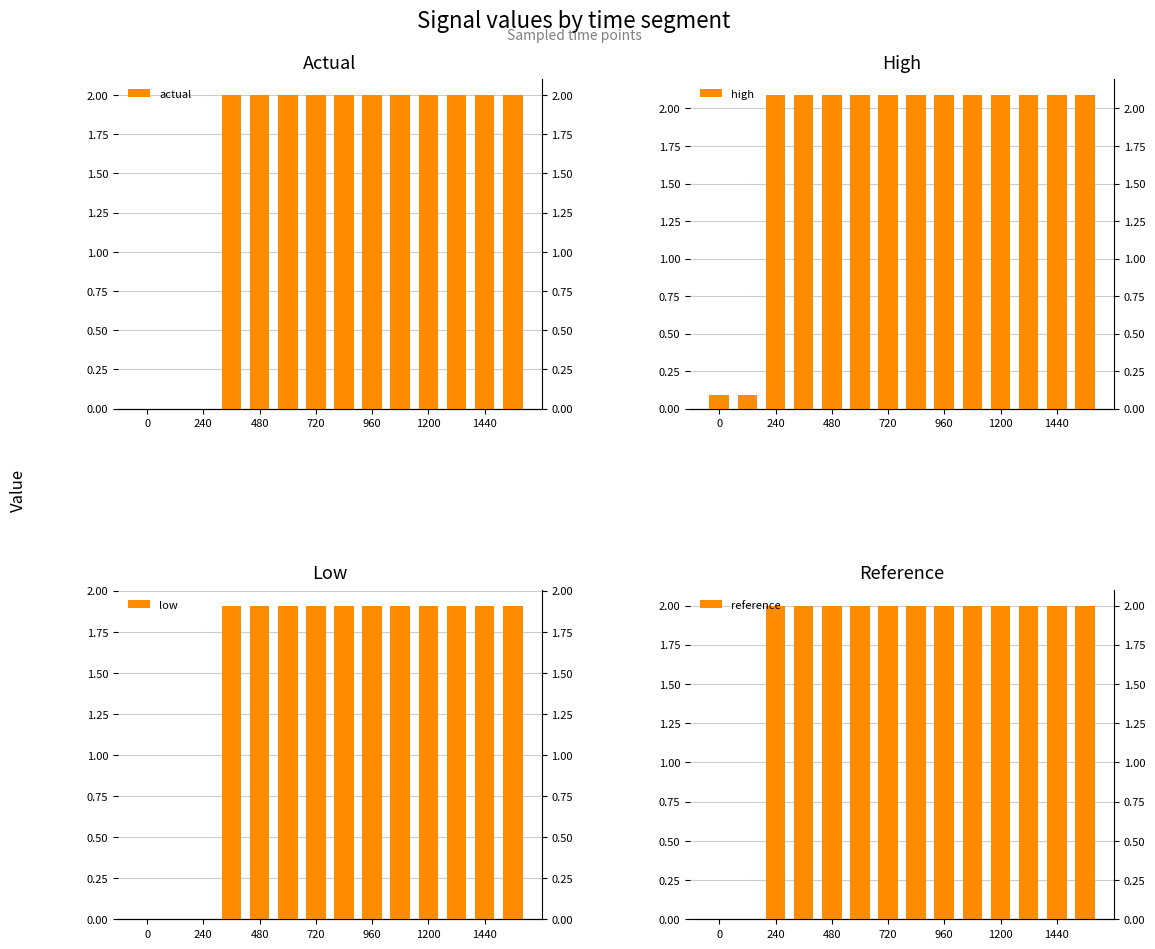

How many values in the actual series are below 2?

3